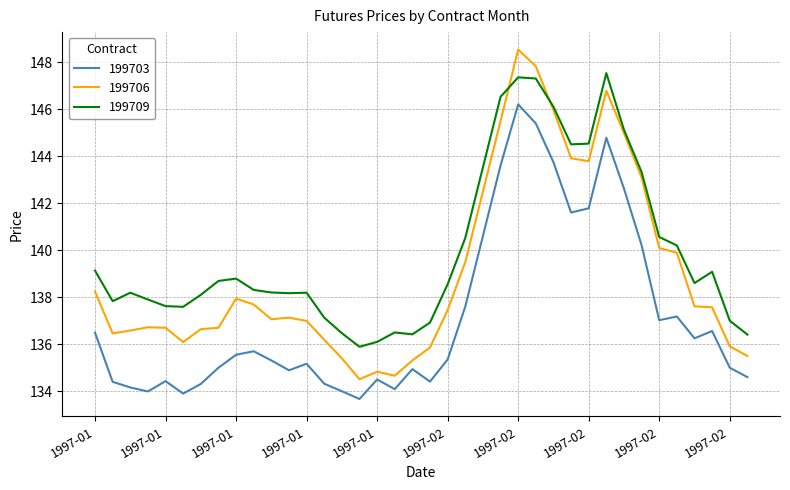

Which series has the largest range (max minus min)?

199706